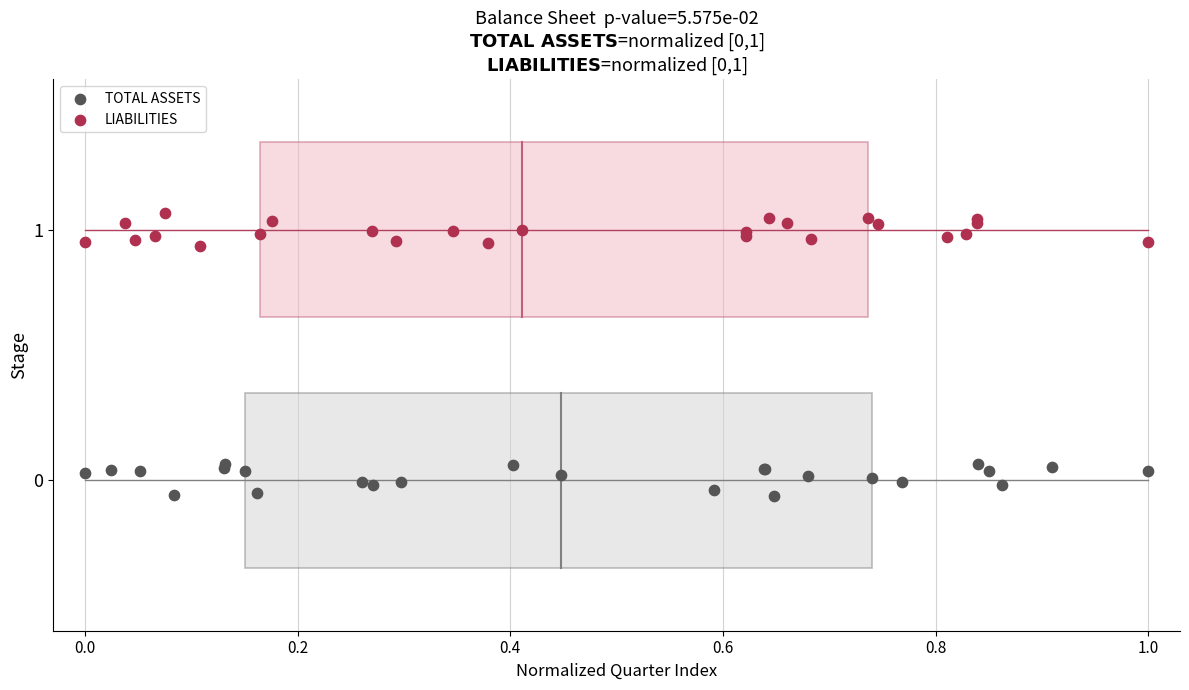

Which series contains the highest Y value?

LIABILITIES